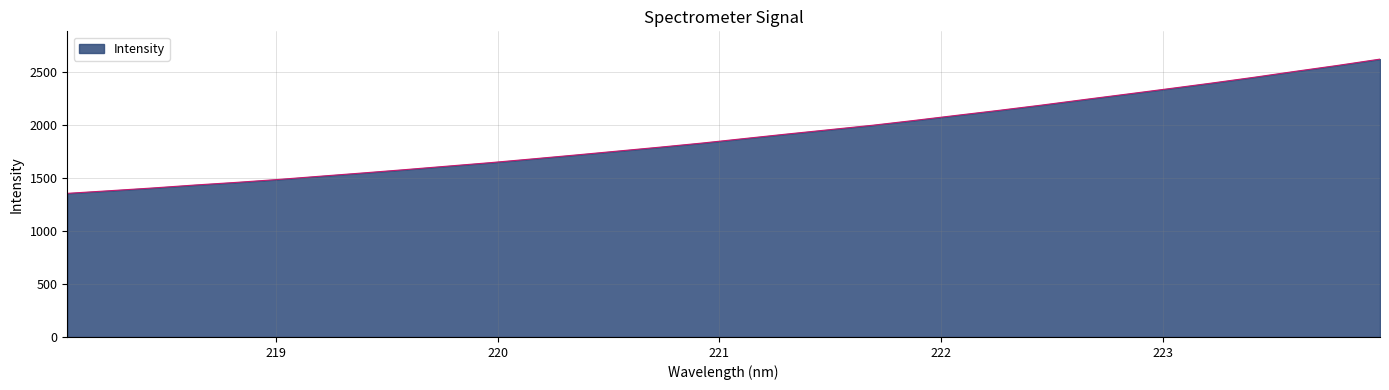

What is the greatest value displayed?

2625.8